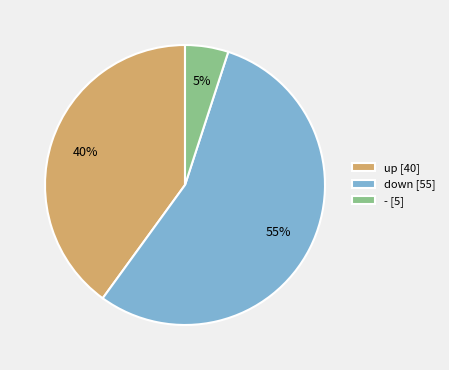

True or false: down [55] accounts for 55% of the total.

True